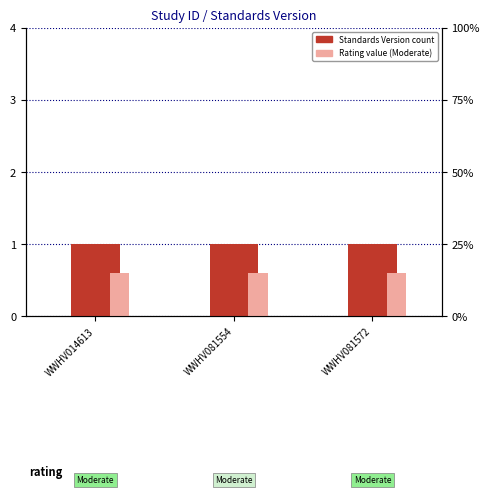

What is the smallest value displayed?

0.6